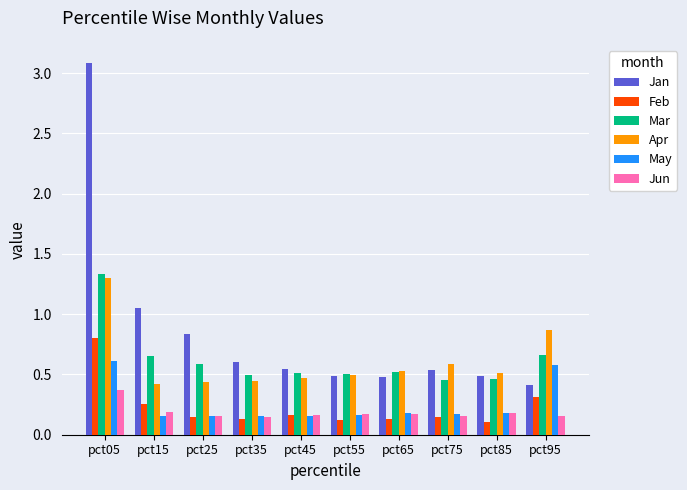

What is the difference between the maximum and minimum values in the Jan series?

2.7